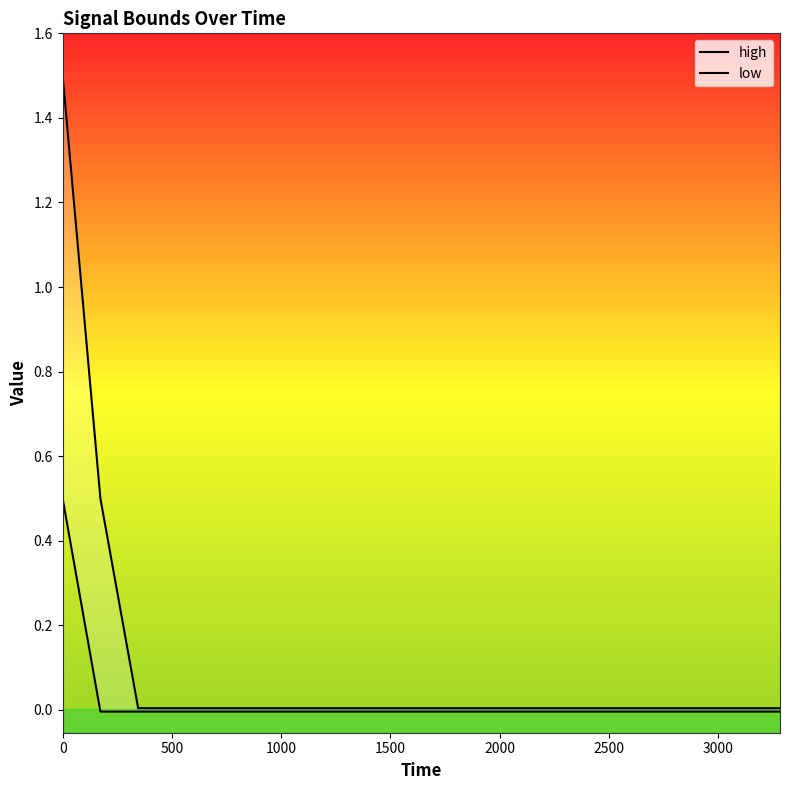

What is the sum of all high values?

2.1